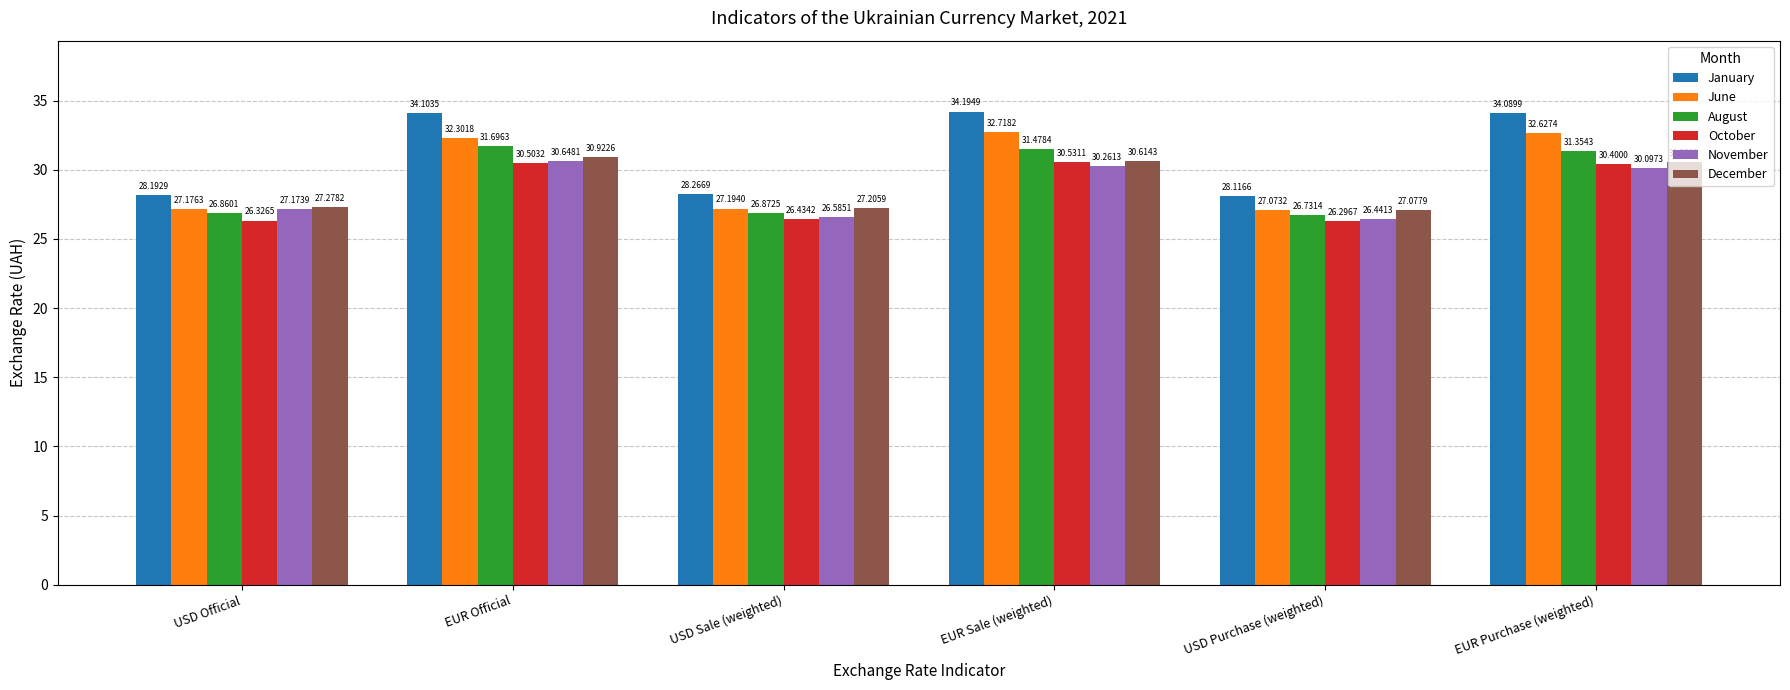

What is the average value of the November series?

28.5